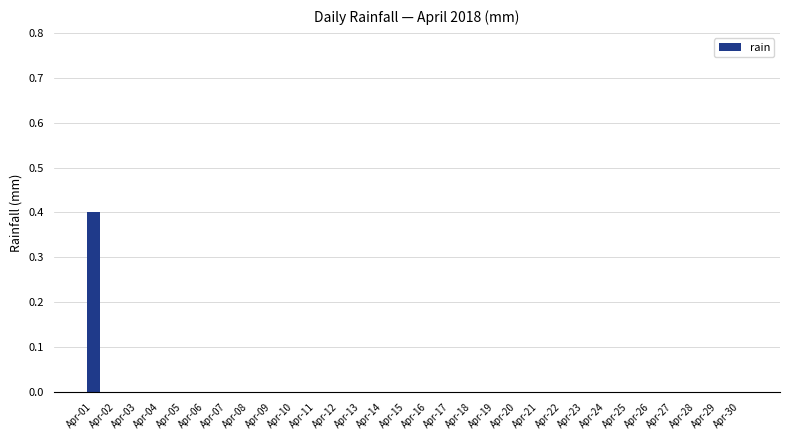

Is it true that the value at Apr-16 is 0.0?

True